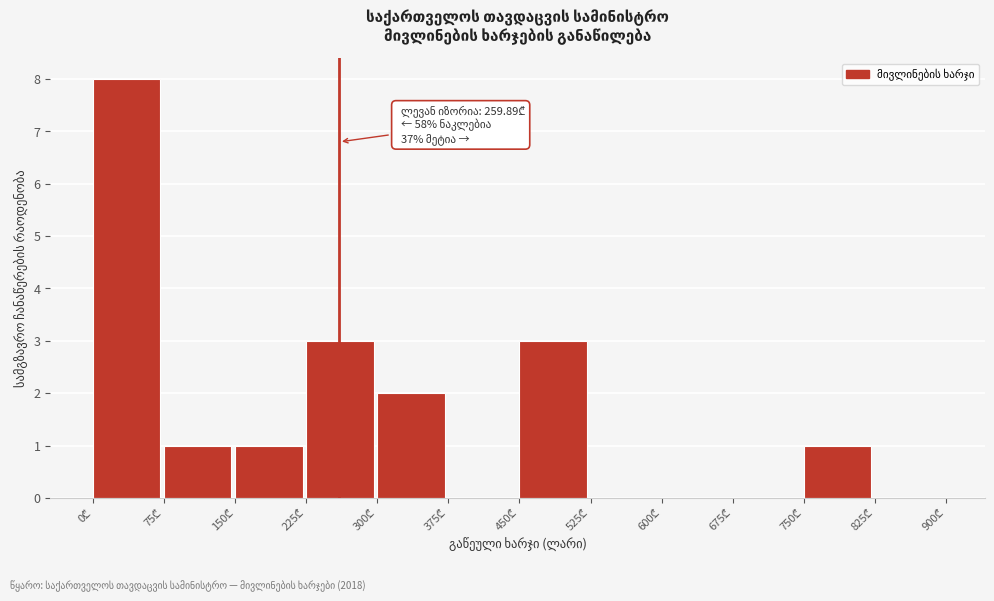

Which range on the x-axis has the tallest bar?

0 to 75